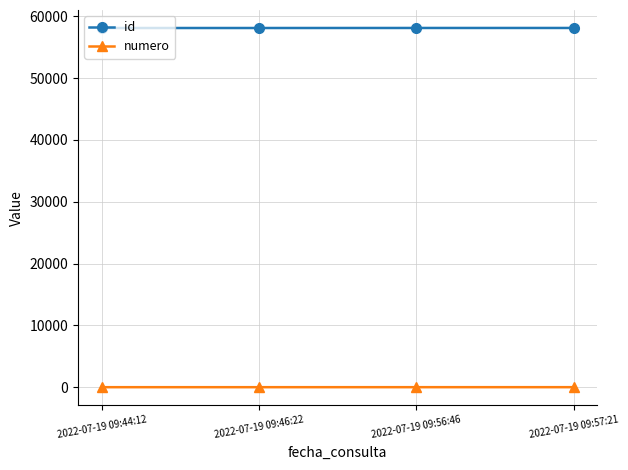

What is the value of the numero point at the 2nd from the left?

2